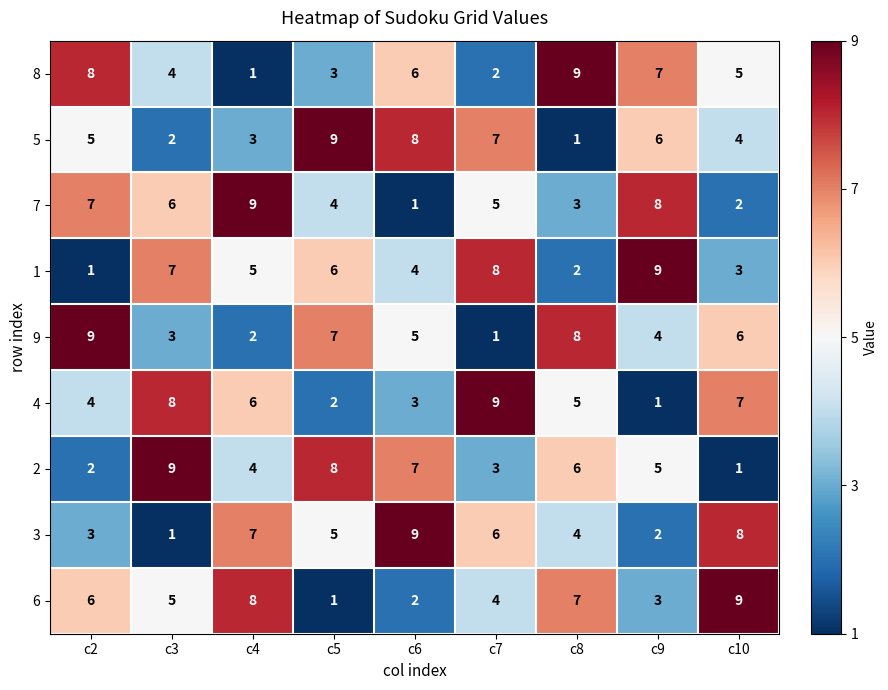

What is the spread (max minus min) of values at c7?

8